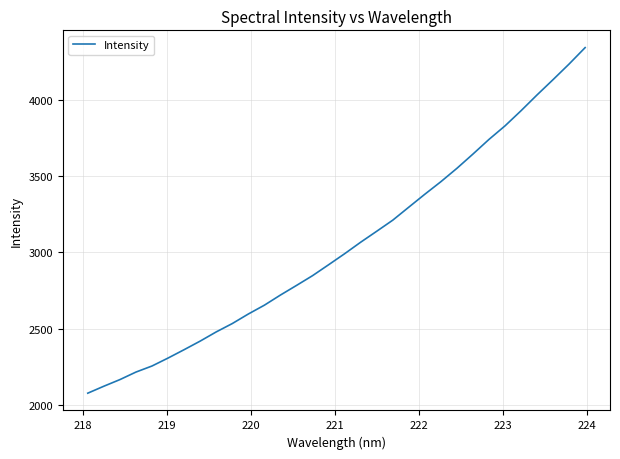

What is the minimum value shown in the chart?

2077.1